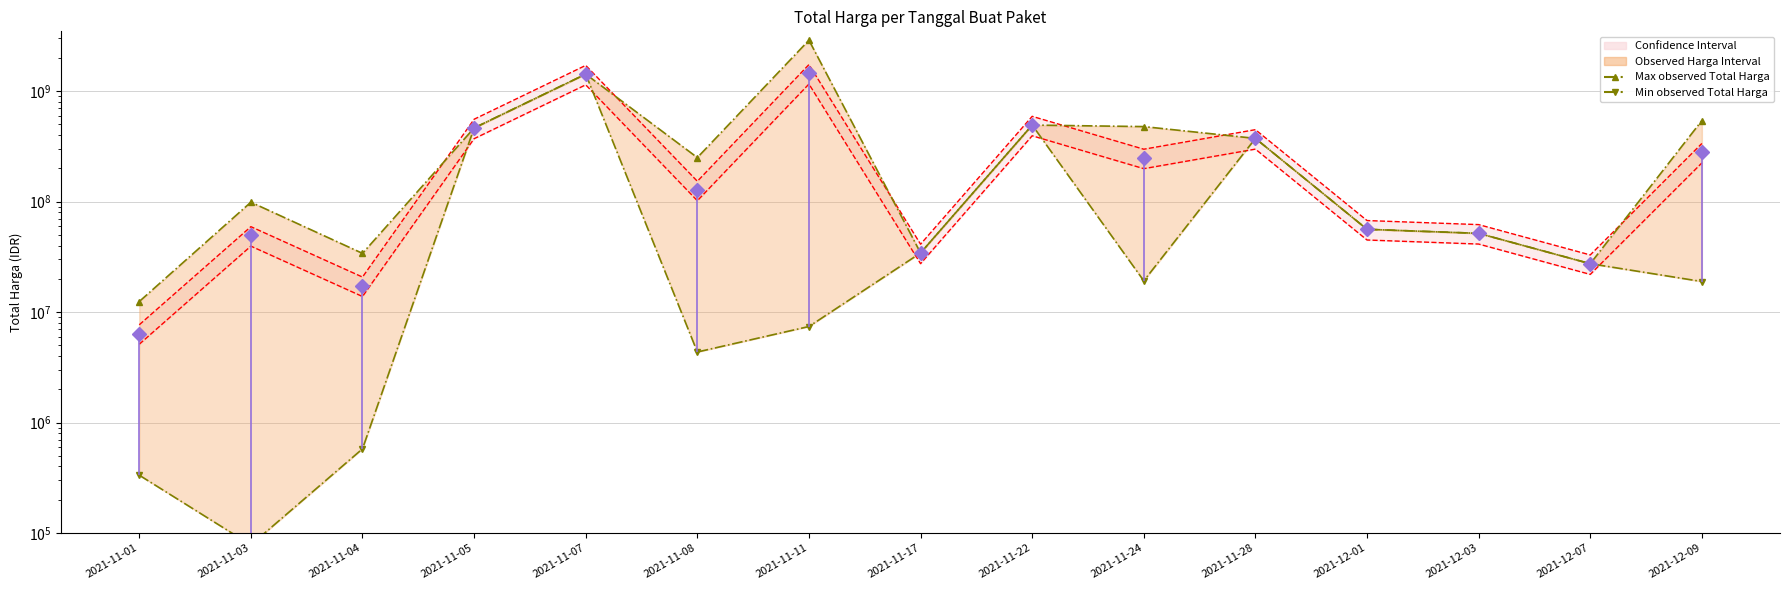

Which series has the widest spread of values?

Max observed Total Harga